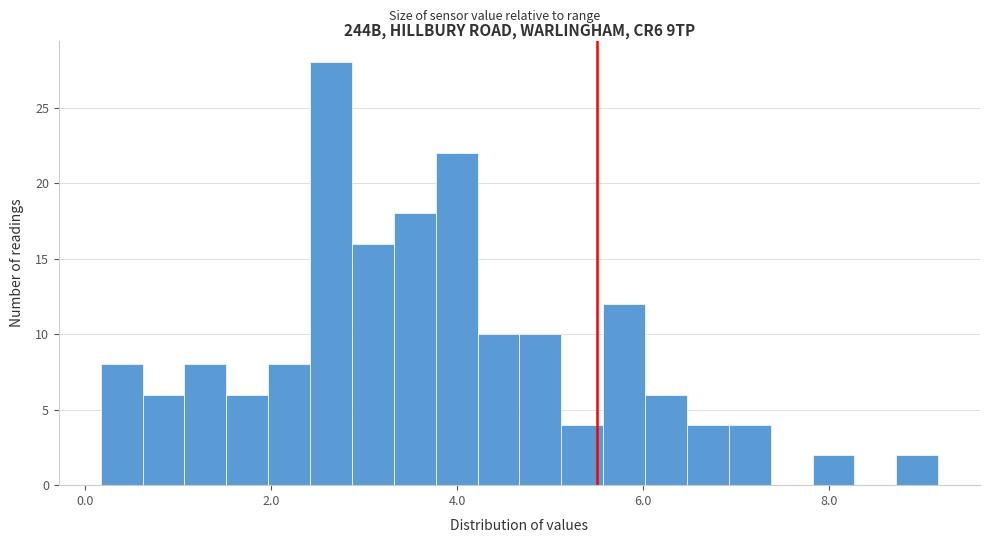

Read against the x-axis, roughly where is the centre of the tallest bar?

2.6